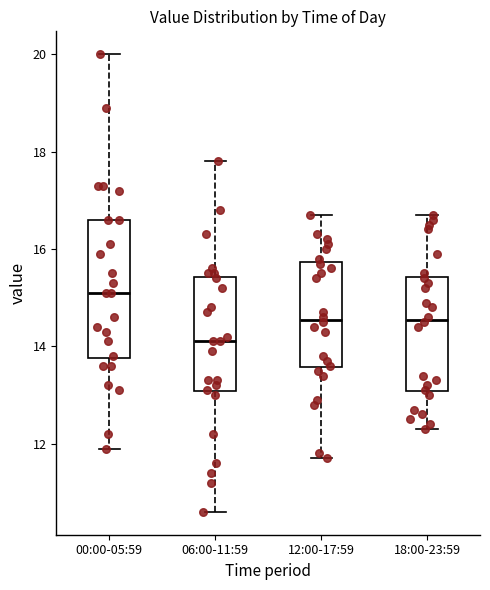

Which box's median line is the lowest?

06:00-11:59